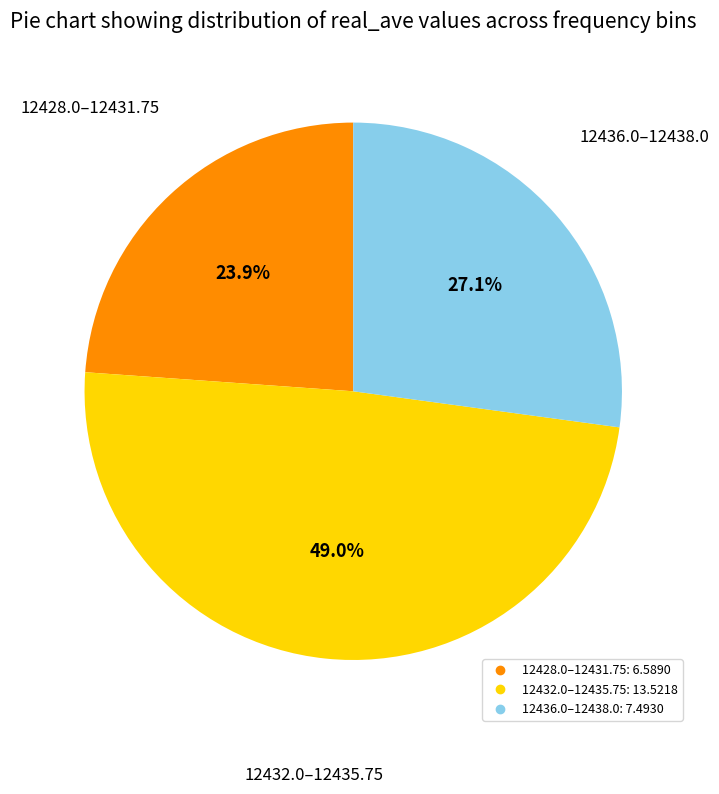

How many segments does this pie chart have?

3